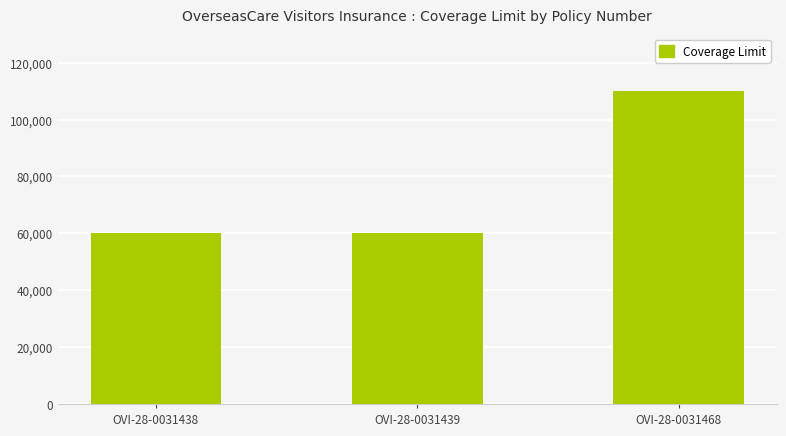

What is the value of the 2nd bar from the left?

60000